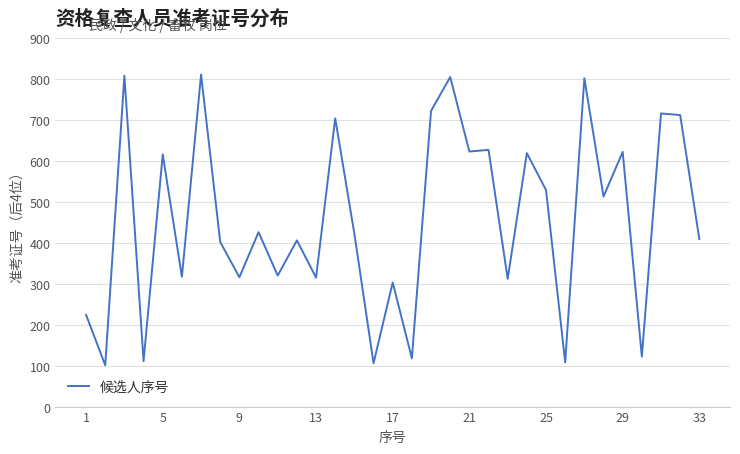

What is the difference between the maximum and minimum values?

710